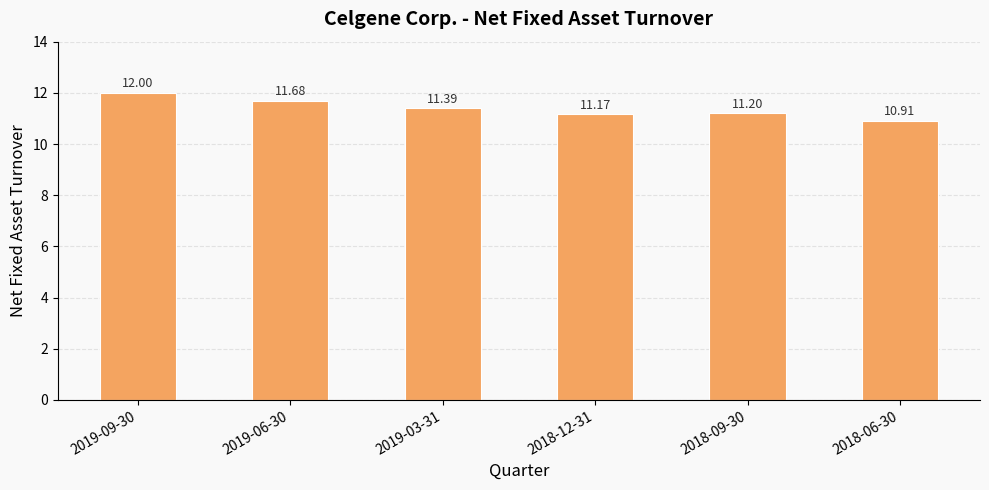

What is the change in value from 2019-09-30 to 2018-06-30?

-1.1